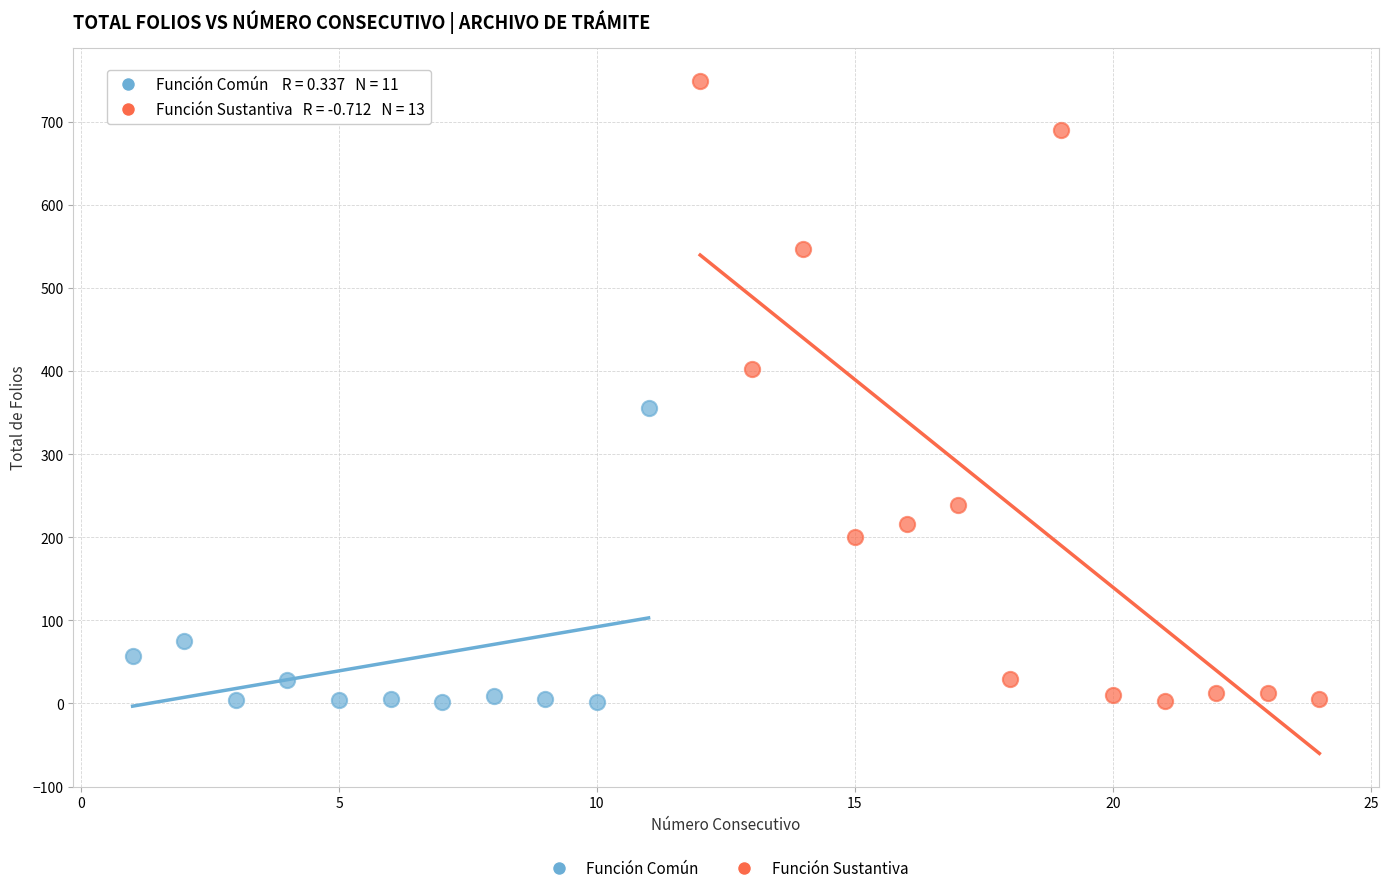

Which series reaches the maximum Y coordinate?

Función Sustantiva